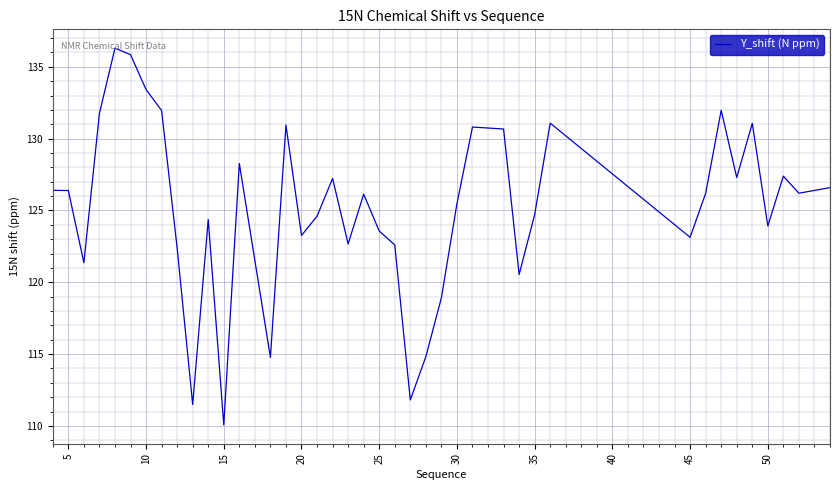

What is the smallest value displayed?

110.1